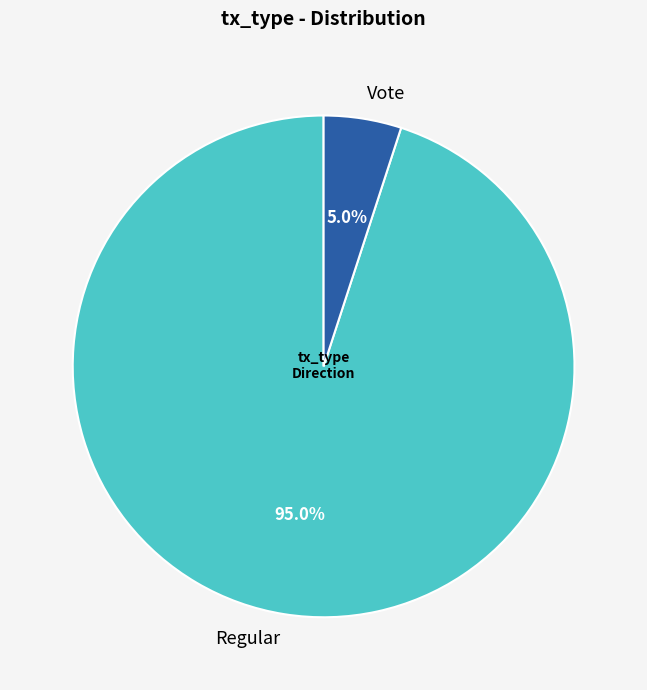

To the nearest percent, what is the difference between the Regular and Vote slice percentages?

90%